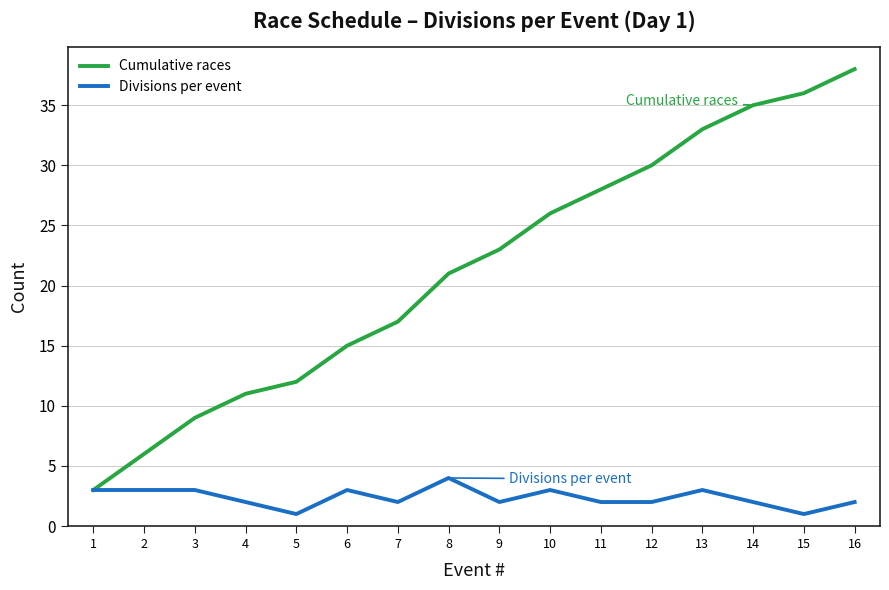

What are all the series names shown in the legend?

Cumulative races, Divisions per event